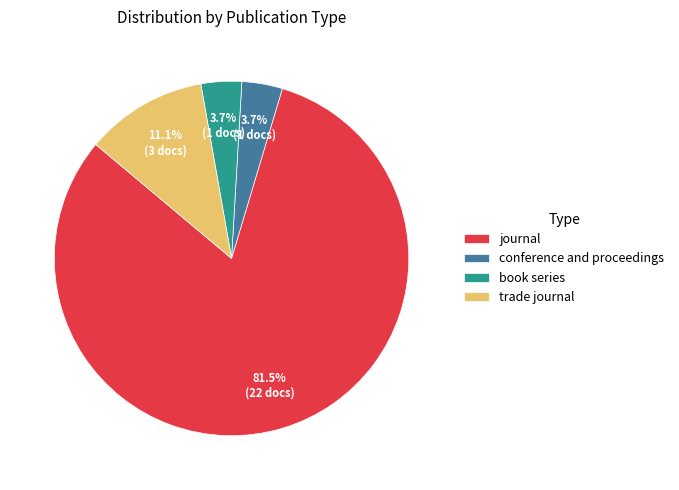

Which slice is the largest?

journal